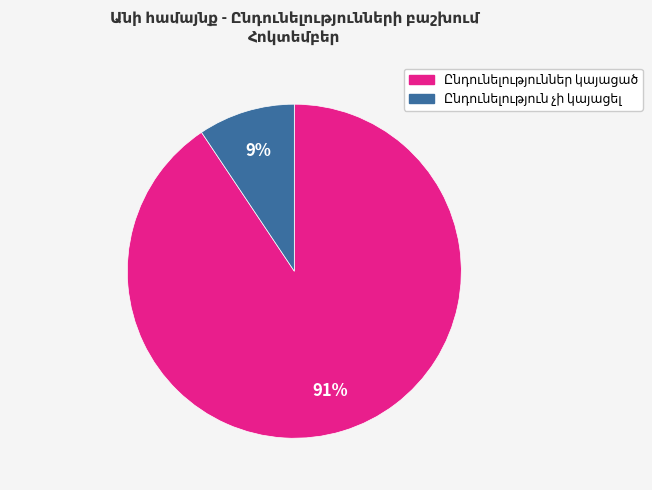

To the nearest percent, what is the average slice percentage?

50%